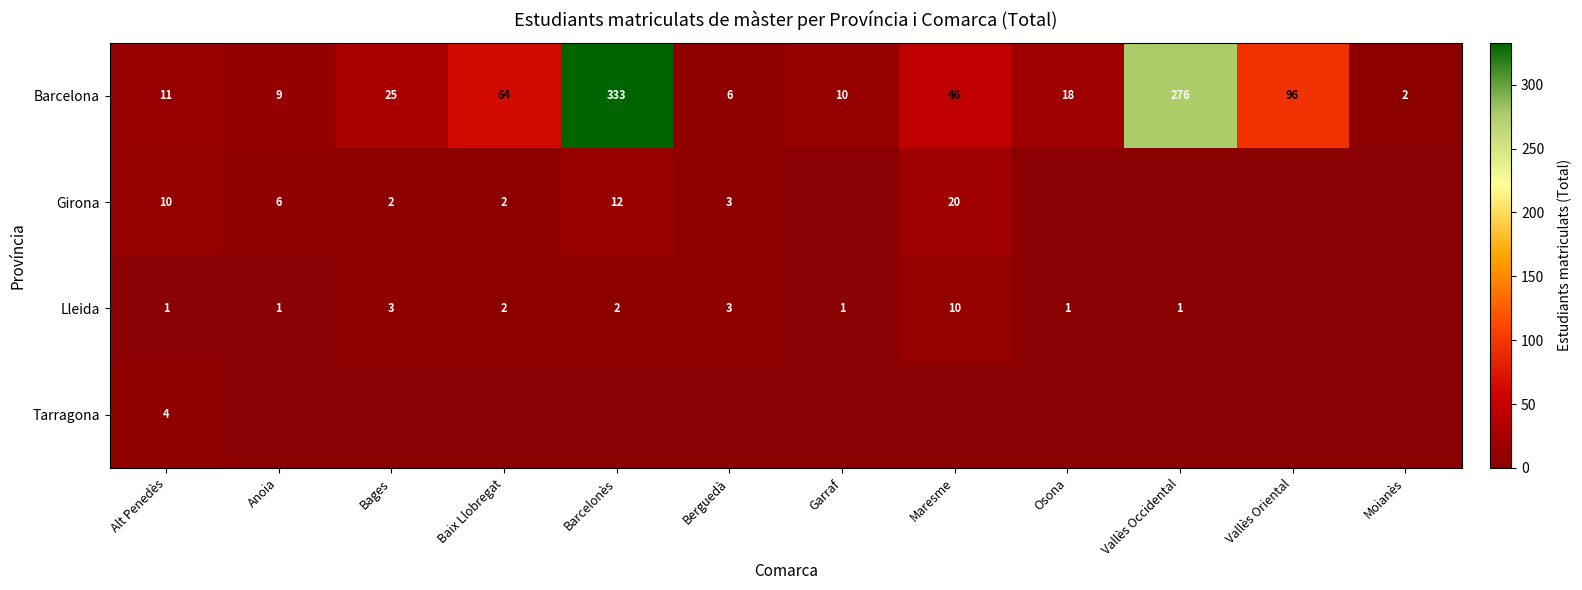

What is the average value of the Barcelona series?

75